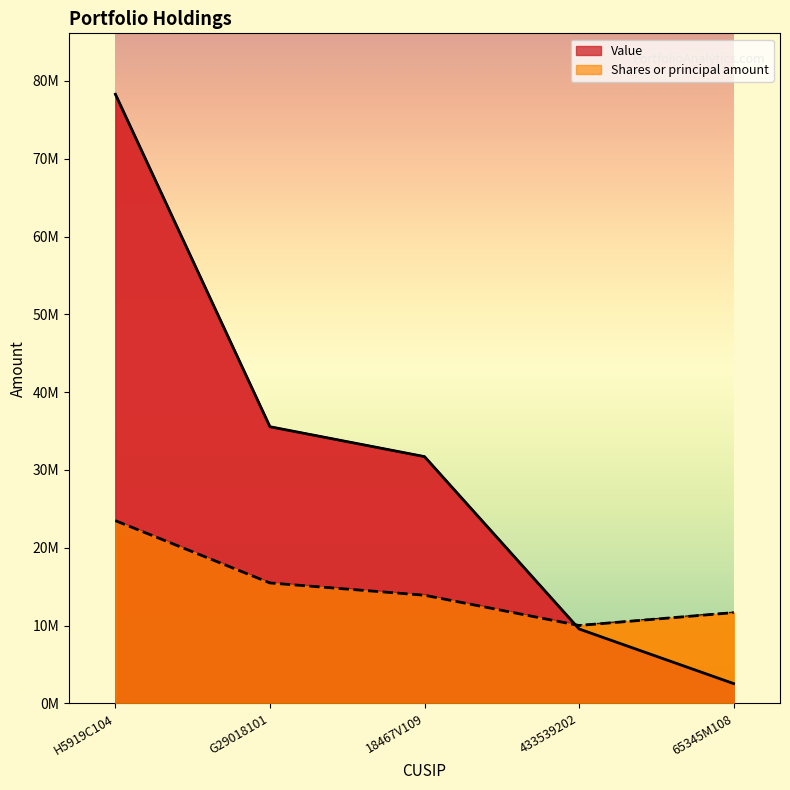

What is the minimum value shown in the chart?

2545035.0